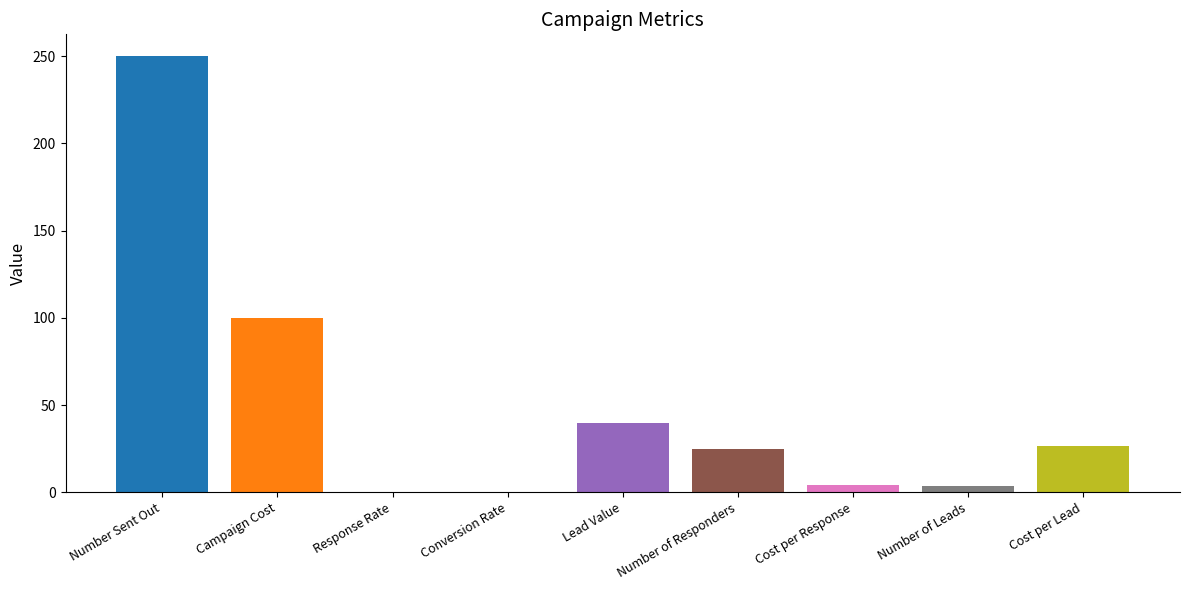

The value at Conversion Rate is 0.1. True or false?

False